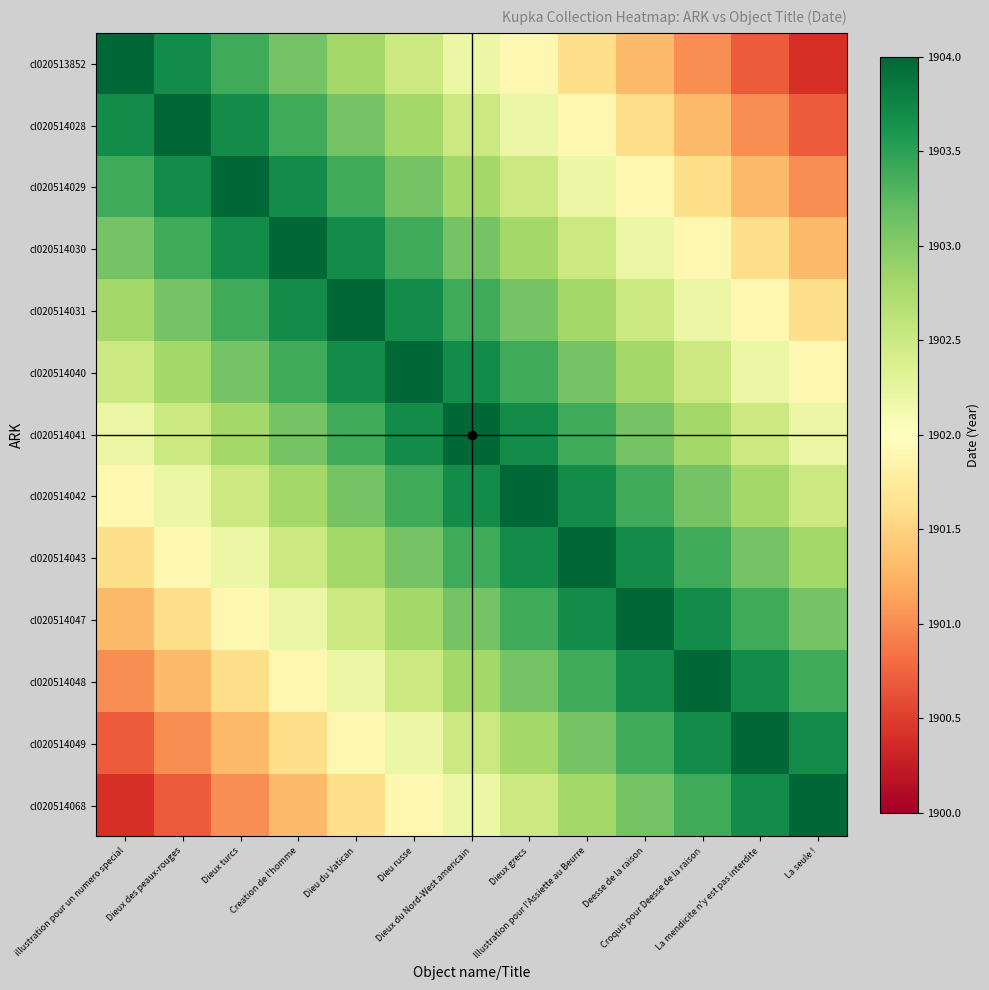

Reading left to right, what are all the values shown in this chart?

cl020513852: illustration pour un numero special=1904.0	Dieux des peaux-rouges=1903.7	Dieux turcs=1903.4	Creation de l'homme=1903.1	Dieu du Vatican=1902.8	Dieu russe=1902.5	Dieux du Nord-West americain=1902.2	Dieux grecs=1901.9	Illustration pour l'Assiette au Beurre=1901.6	Deesse de la raison=1901.3	Croquis pour Deesse de la raison=1901.0	La mendicite n'y est pas interdite=1900.7	La seule !=1900.4
cl020514028: illustration pour un numero special=1903.7	Dieux des peaux-rouges=1904.0	Dieux turcs=1903.7	Creation de l'homme=1903.4	Dieu du Vatican=1903.1	Dieu russe=1902.8	Dieux du Nord-West americain=1902.5	Dieux grecs=1902.2	Illustration pour l'Assiette au Beurre=1901.9	Deesse de la raison=1901.6	Croquis pour Deesse de la raison=1901.3	La mendicite n'y est pas interdite=1901.0	La seule !=1900.7
cl020514029: illustration pour un numero special=1903.4	Dieux des peaux-rouges=1903.7	Dieux turcs=1904.0	Creation de l'homme=1903.7	Dieu du Vatican=1903.4	Dieu russe=1903.1	Dieux du Nord-West americain=1902.8	Dieux grecs=1902.5	Illustration pour l'Assiette au Beurre=1902.2	Deesse de la raison=1901.9	Croquis pour Deesse de la raison=1901.6	La mendicite n'y est pas interdite=1901.3	La seule !=1901.0
cl020514030: illustration pour un numero special=1903.1	Dieux des peaux-rouges=1903.4	Dieux turcs=1903.7	Creation de l'homme=1904.0	Dieu du Vatican=1903.7	Dieu russe=1903.4	Dieux du Nord-West americain=1903.1	Dieux grecs=1902.8	Illustration pour l'Assiette au Beurre=1902.5	Deesse de la raison=1902.2	Croquis pour Deesse de la raison=1901.9	La mendicite n'y est pas interdite=1901.6	La seule !=1901.3
cl020514031: illustration pour un numero special=1902.8	Dieux des peaux-rouges=1903.1	Dieux turcs=1903.4	Creation de l'homme=1903.7	Dieu du Vatican=1904.0	Dieu russe=1903.7	Dieux du Nord-West americain=1903.4	Dieux grecs=1903.1	Illustration pour l'Assiette au Beurre=1902.8	Deesse de la raison=1902.5	Croquis pour Deesse de la raison=1902.2	La mendicite n'y est pas interdite=1901.9	La seule !=1901.6
cl020514040: illustration pour un numero special=1902.5	Dieux des peaux-rouges=1902.8	Dieux turcs=1903.1	Creation de l'homme=1903.4	Dieu du Vatican=1903.7	Dieu russe=1904.0	Dieux du Nord-West americain=1903.7	Dieux grecs=1903.4	Illustration pour l'Assiette au Beurre=1903.1	Deesse de la raison=1902.8	Croquis pour Deesse de la raison=1902.5	La mendicite n'y est pas interdite=1902.2	La seule !=1901.9
cl020514041: illustration pour un numero special=1902.2	Dieux des peaux-rouges=1902.5	Dieux turcs=1902.8	Creation de l'homme=1903.1	Dieu du Vatican=1903.4	Dieu russe=1903.7	Dieux du Nord-West americain=1904.0	Dieux grecs=1903.7	Illustration pour l'Assiette au Beurre=1903.4	Deesse de la raison=1903.1	Croquis pour Deesse de la raison=1902.8	La mendicite n'y est pas interdite=1902.5	La seule !=1902.2
cl020514042: illustration pour un numero special=1901.9	Dieux des peaux-rouges=1902.2	Dieux turcs=1902.5	Creation de l'homme=1902.8	Dieu du Vatican=1903.1	Dieu russe=1903.4	Dieux du Nord-West americain=1903.7	Dieux grecs=1904.0	Illustration pour l'Assiette au Beurre=1903.7	Deesse de la raison=1903.4	Croquis pour Deesse de la raison=1903.1	La mendicite n'y est pas interdite=1902.8	La seule !=1902.5
cl020514043: illustration pour un numero special=1901.6	Dieux des peaux-rouges=1901.9	Dieux turcs=1902.2	Creation de l'homme=1902.5	Dieu du Vatican=1902.8	Dieu russe=1903.1	Dieux du Nord-West americain=1903.4	Dieux grecs=1903.7	Illustration pour l'Assiette au Beurre=1904.0	Deesse de la raison=1903.7	Croquis pour Deesse de la raison=1903.4	La mendicite n'y est pas interdite=1903.1	La seule !=1902.8
cl020514047: illustration pour un numero special=1901.3	Dieux des peaux-rouges=1901.6	Dieux turcs=1901.9	Creation de l'homme=1902.2	Dieu du Vatican=1902.5	Dieu russe=1902.8	Dieux du Nord-West americain=1903.1	Dieux grecs=1903.4	Illustration pour l'Assiette au Beurre=1903.7	Deesse de la raison=1904.0	Croquis pour Deesse de la raison=1903.7	La mendicite n'y est pas interdite=1903.4	La seule !=1903.1
cl020514048: illustration pour un numero special=1901.0	Dieux des peaux-rouges=1901.3	Dieux turcs=1901.6	Creation de l'homme=1901.9	Dieu du Vatican=1902.2	Dieu russe=1902.5	Dieux du Nord-West americain=1902.8	Dieux grecs=1903.1	Illustration pour l'Assiette au Beurre=1903.4	Deesse de la raison=1903.7	Croquis pour Deesse de la raison=1904.0	La mendicite n'y est pas interdite=1903.7	La seule !=1903.4
cl020514049: illustration pour un numero special=1900.7	Dieux des peaux-rouges=1901.0	Dieux turcs=1901.3	Creation de l'homme=1901.6	Dieu du Vatican=1901.9	Dieu russe=1902.2	Dieux du Nord-West americain=1902.5	Dieux grecs=1902.8	Illustration pour l'Assiette au Beurre=1903.1	Deesse de la raison=1903.4	Croquis pour Deesse de la raison=1903.7	La mendicite n'y est pas interdite=1904.0	La seule !=1903.7
cl020514068: illustration pour un numero special=1900.4	Dieux des peaux-rouges=1900.7	Dieux turcs=1901.0	Creation de l'homme=1901.3	Dieu du Vatican=1901.6	Dieu russe=1901.9	Dieux du Nord-West americain=1902.2	Dieux grecs=1902.5	Illustration pour l'Assiette au Beurre=1902.8	Deesse de la raison=1903.1	Croquis pour Deesse de la raison=1903.4	La mendicite n'y est pas interdite=1903.7	La seule !=1904.0